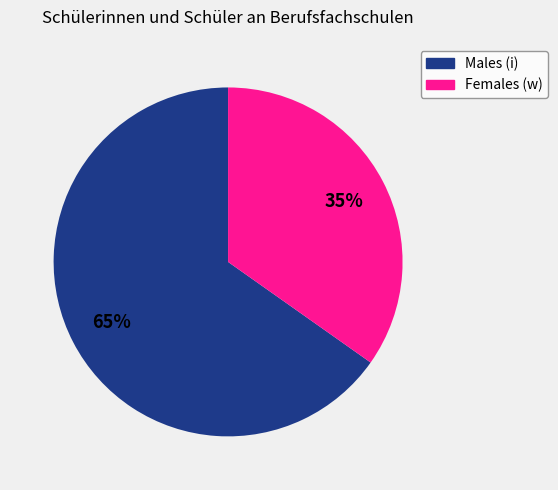

How many slices are in this pie chart?

2